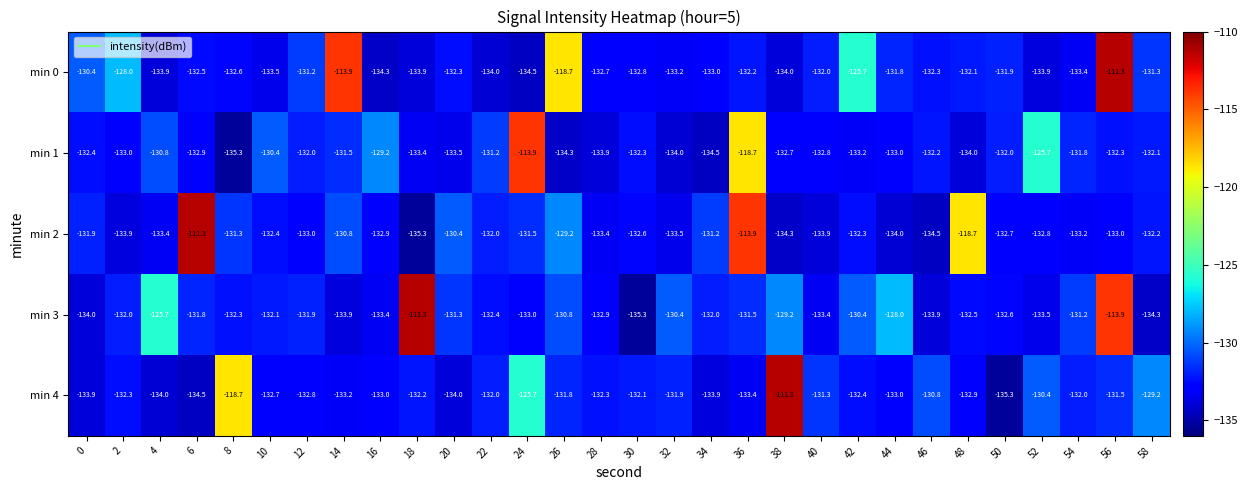

Is it true that min 4 equals -132.8 at 12?

True